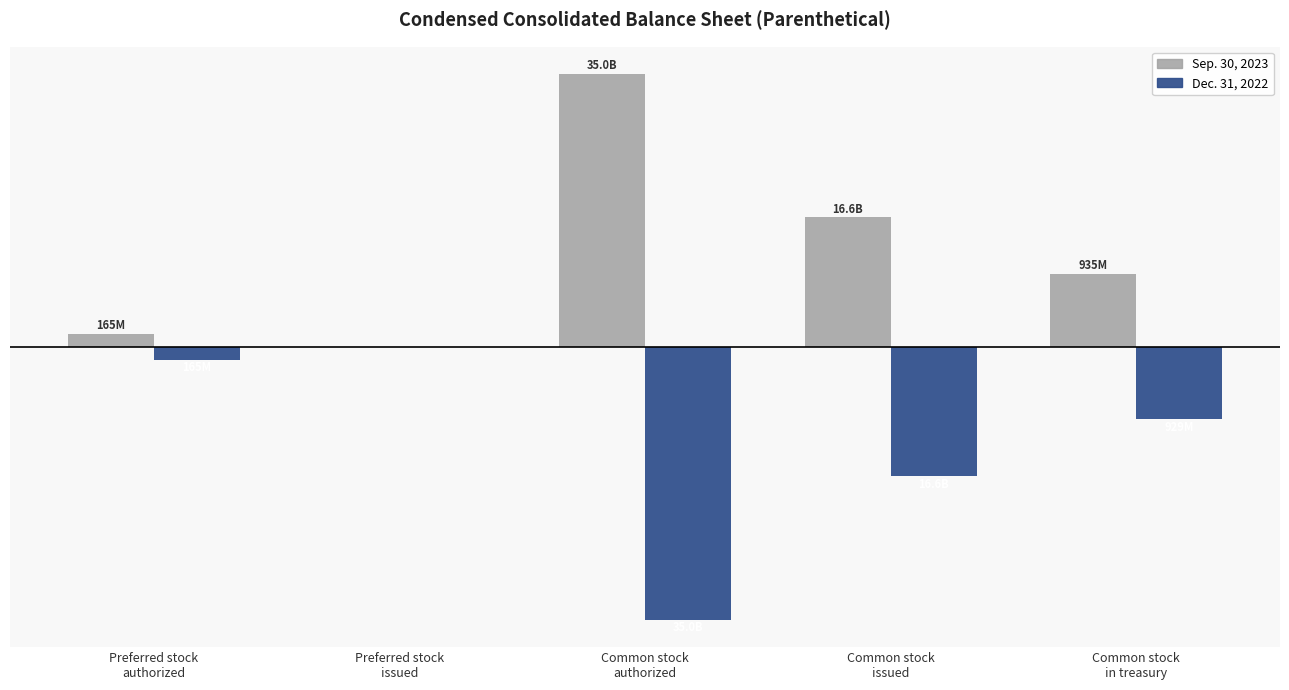

Between Preferred stock
authorized and Common stock
in treasury, which is larger?

Common stock
in treasury